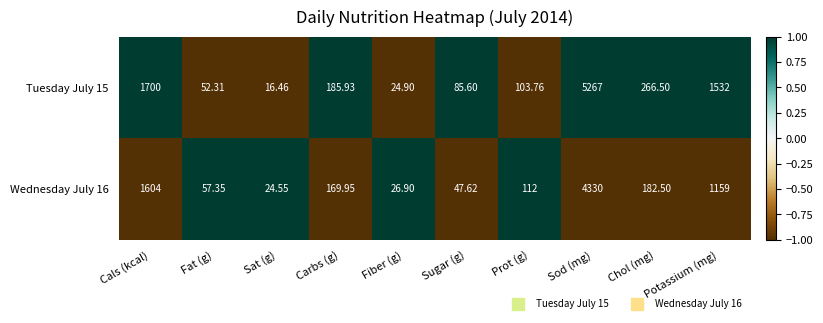

Is the value of Tuesday July 15 at Sod (mg) greater than the value of Wednesday July 16 at Sat (g)?

Yes